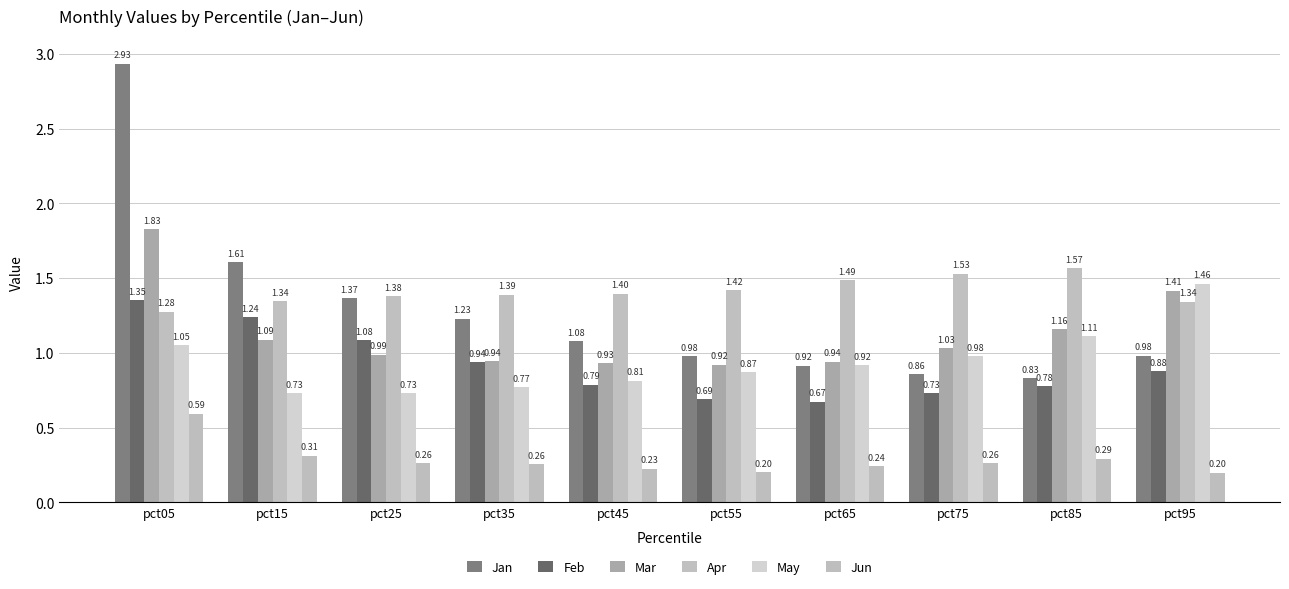

Which label corresponds to the largest value in the chart?

pct05